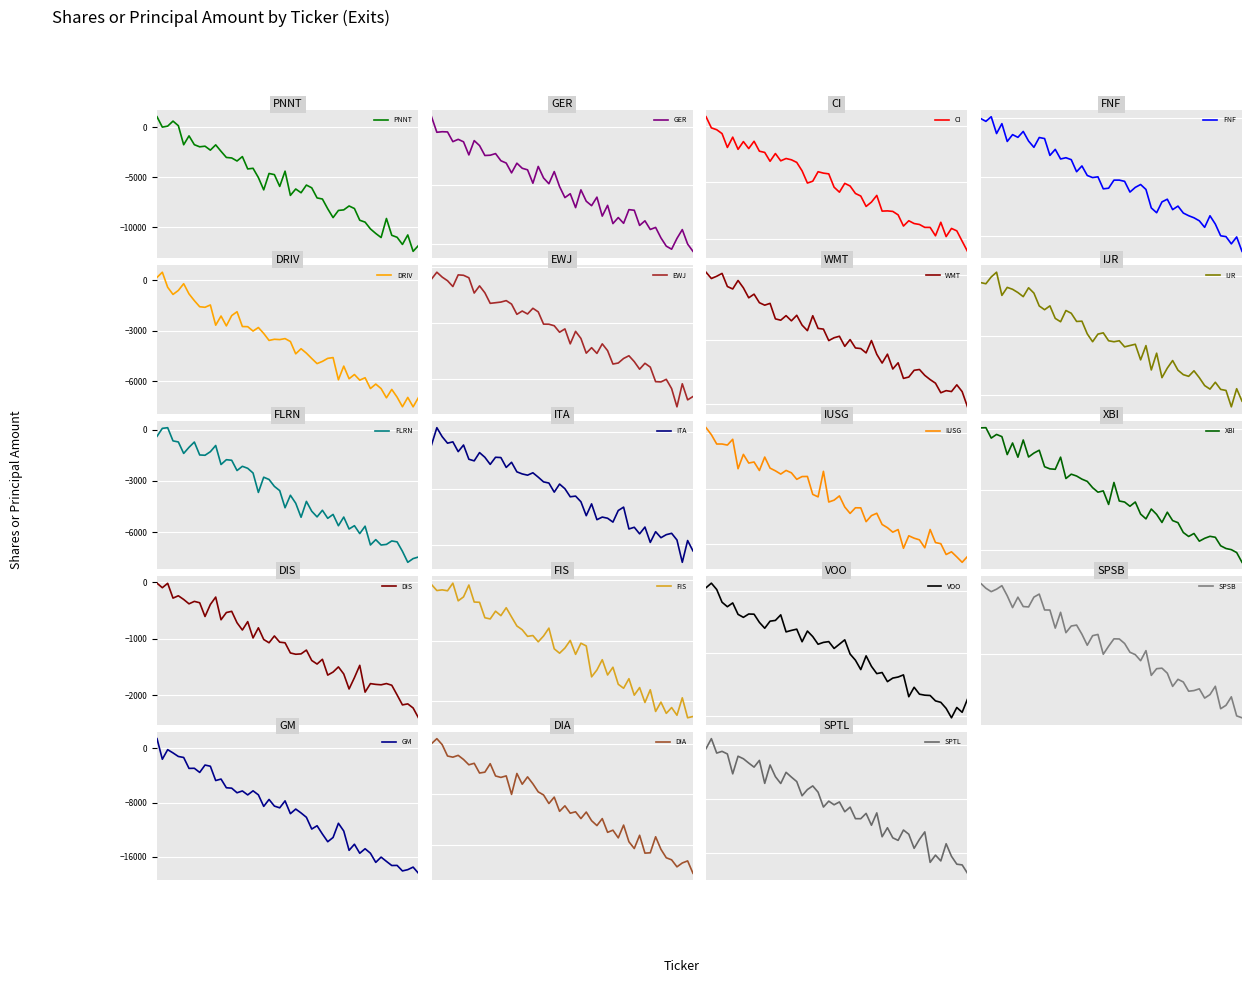

Where is Shares or principal amount nearest to the value -55996?

15